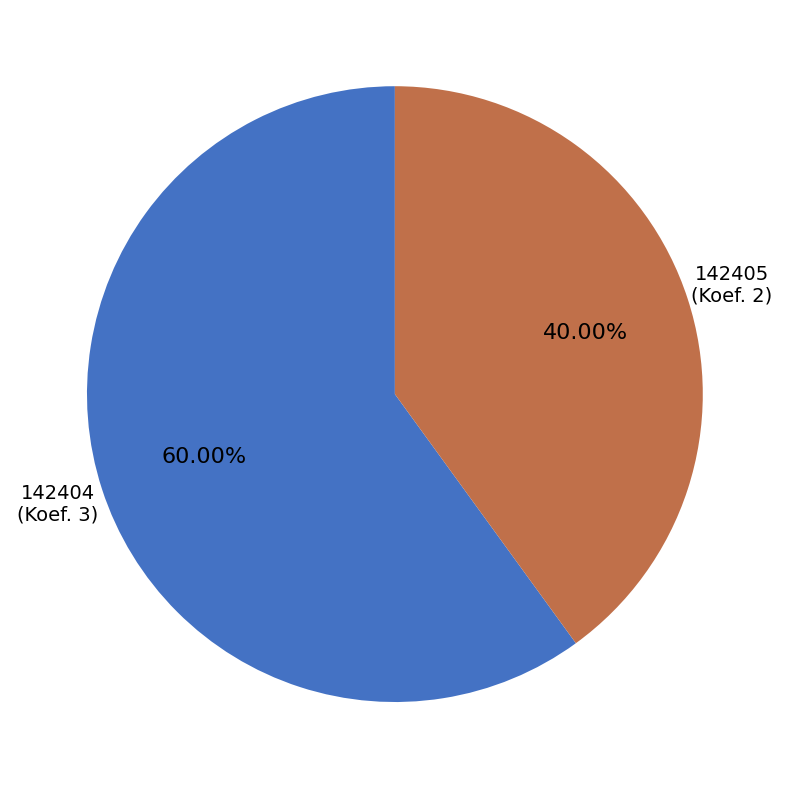

Does any single category account for the majority?

Yes